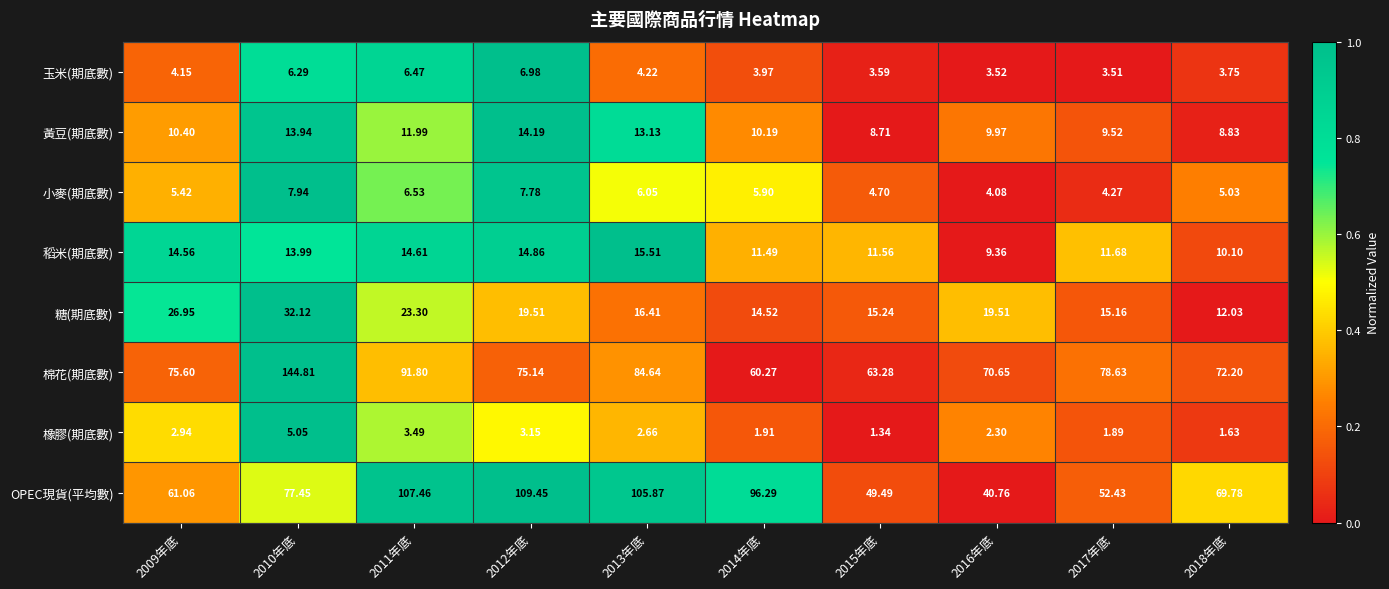

Rank the series at 2013年底 from highest to lowest value.

OPEC現貨(平均數), 棉花(期底數), 糖(期底數), 稻米(期底數), 黃豆(期底數), 小麥(期底數), 玉米(期底數), 橡膠(期底數)